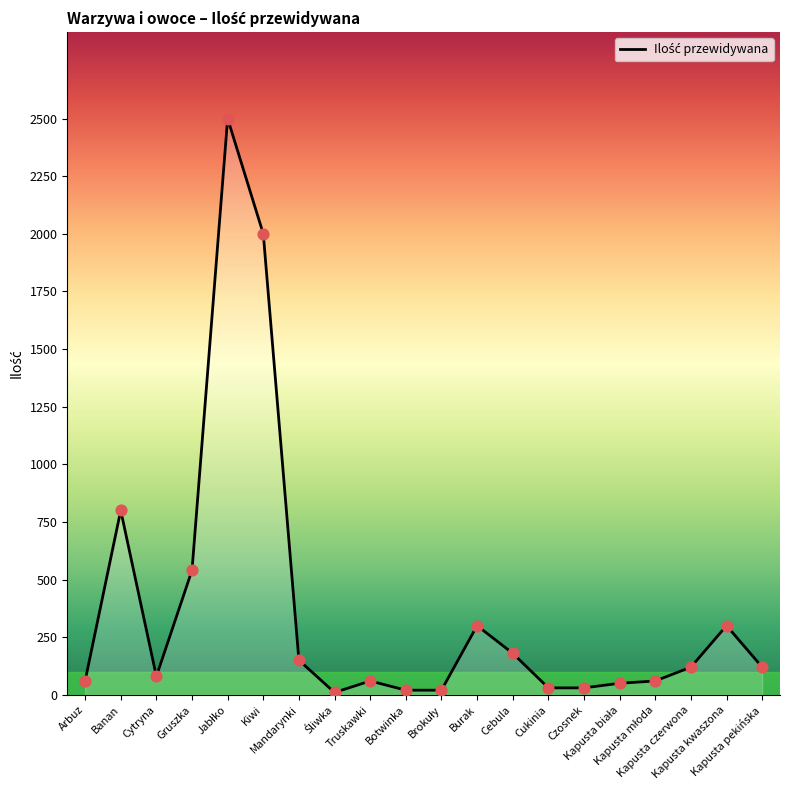

What is the ratio of the value at Cytryna to the value at Czosnek?

2.7